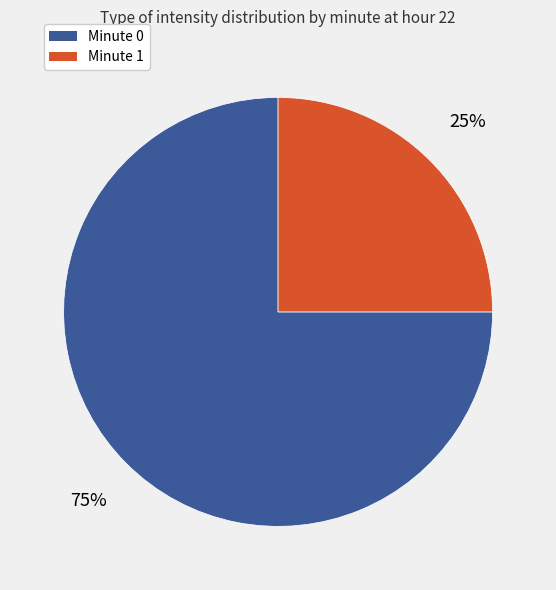

Count the number of slices in the pie.

2